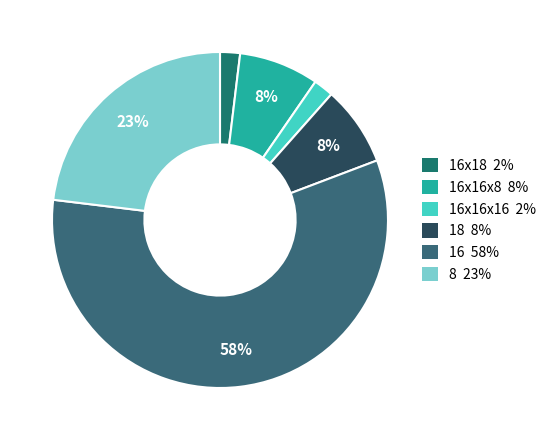

To the nearest percent, what is the difference between the largest and smallest slice percentages?

56%